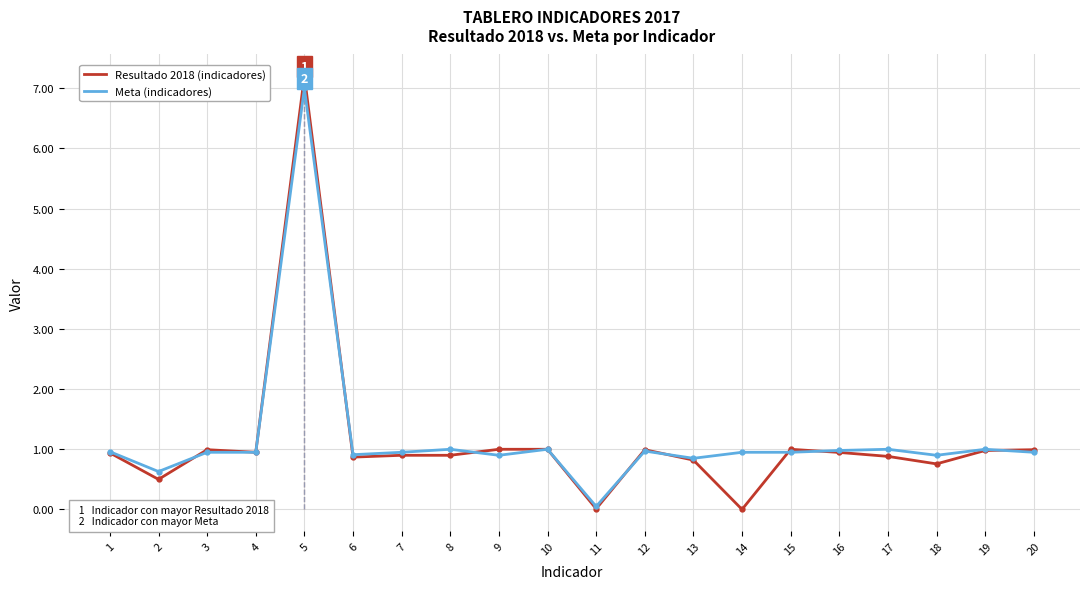

What is the difference between the Resultado 2018 values at 15 and 18?

0.2